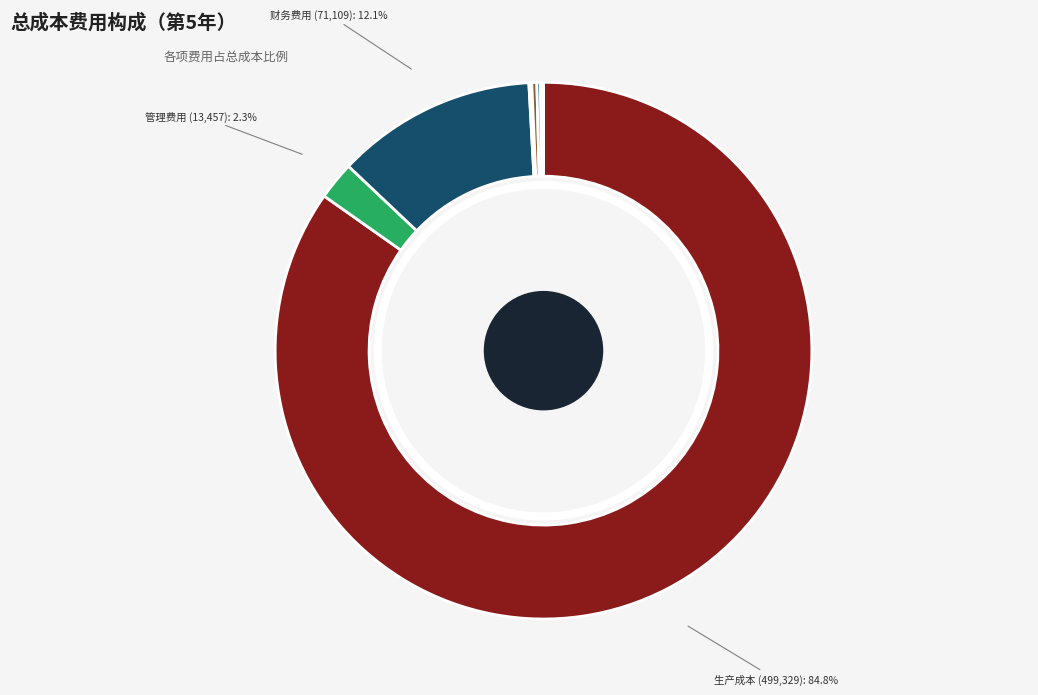

How many segments does this pie chart have?

9